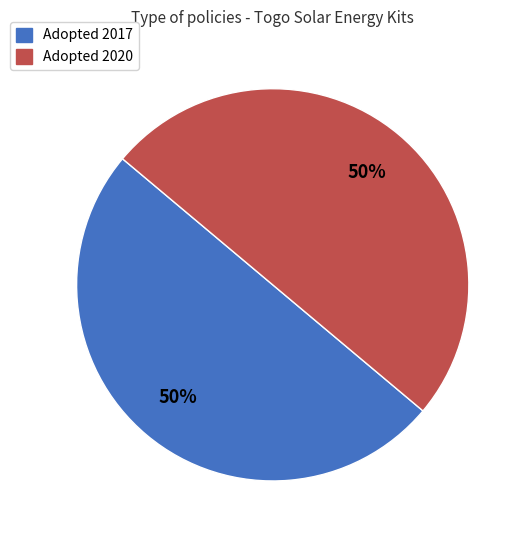

What percentage is the Adopted 2020 slice, to the nearest percent?

50%